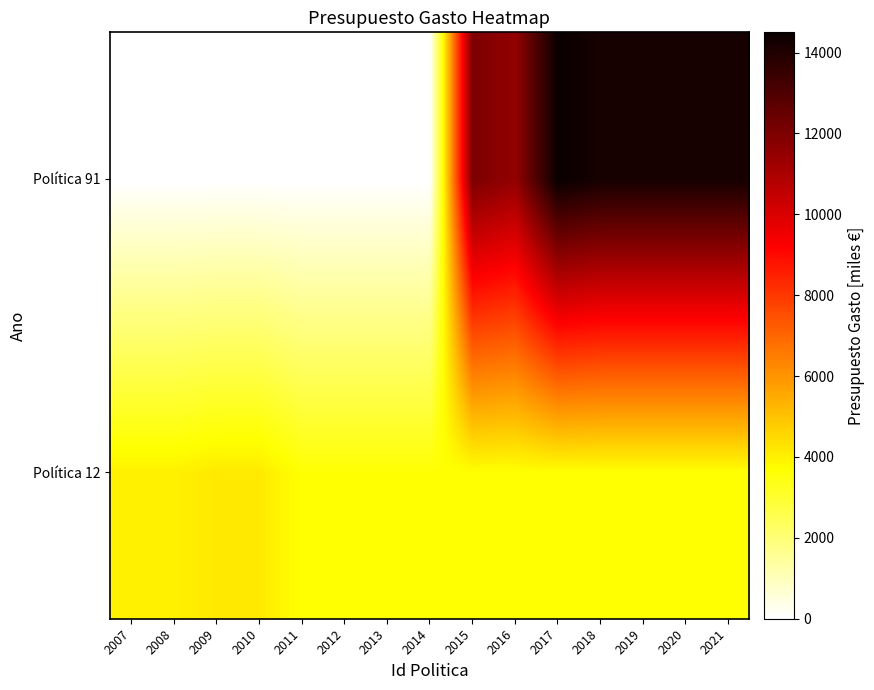

Rank the series at 2009 from lowest to highest value.

Política 91, Política 12